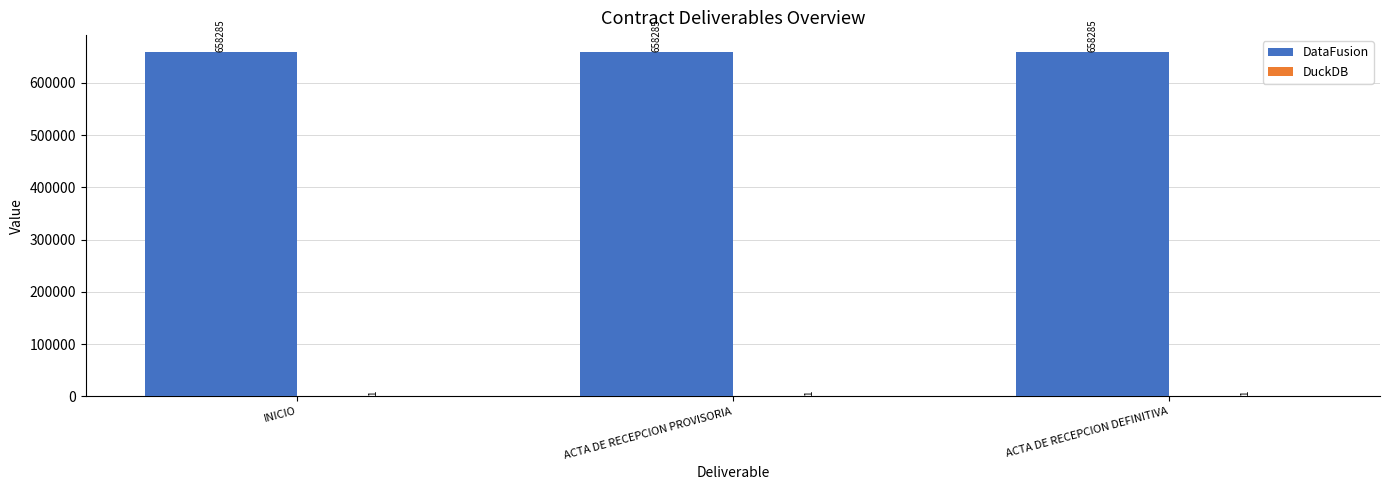

How many groups of bars are there?

3